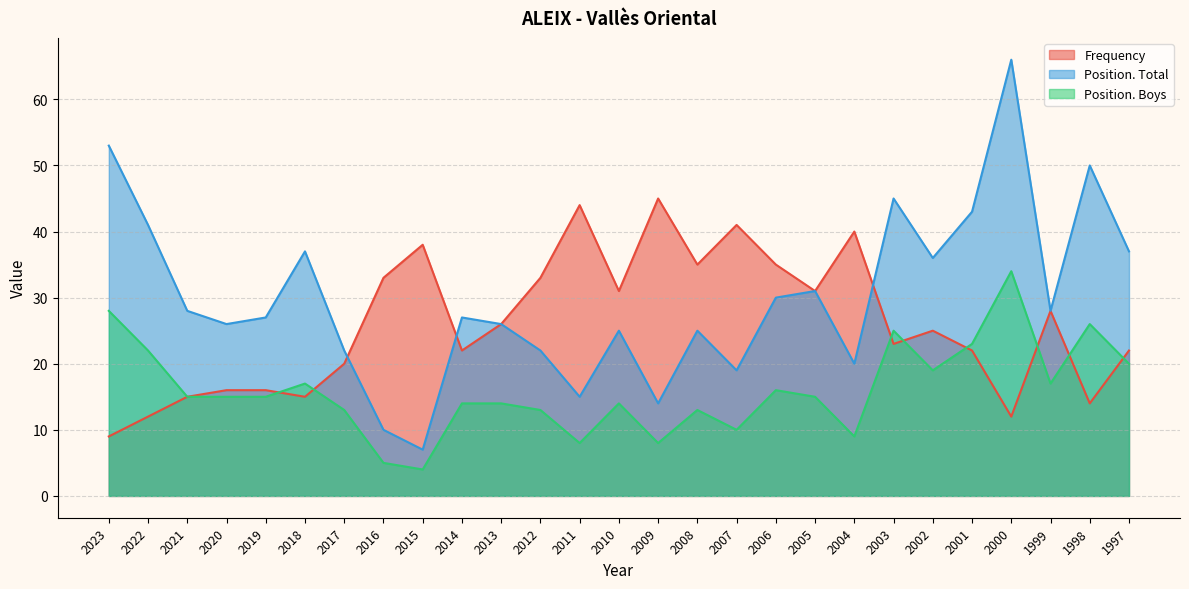

What are all the series names shown in the legend?

Frequency, Position. Total, Position. Boys